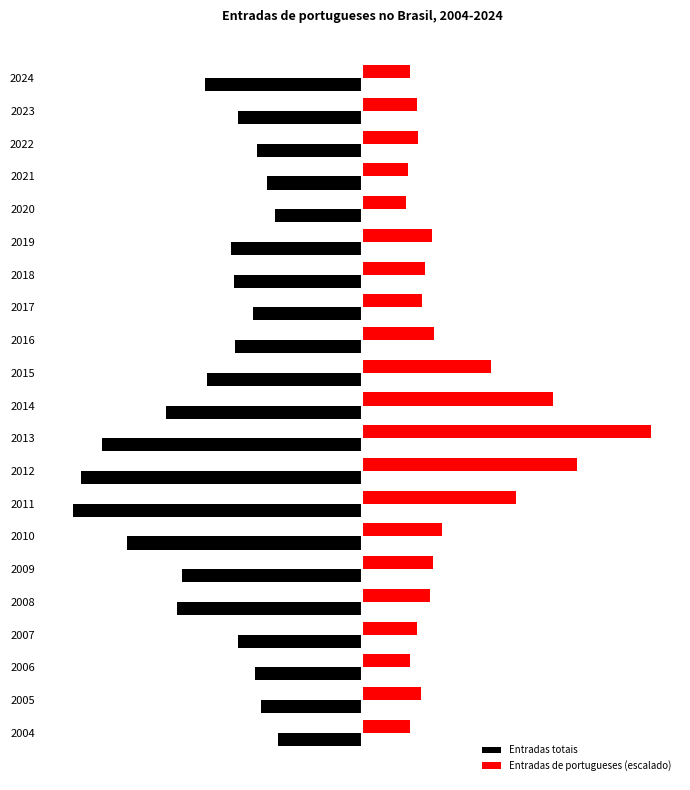

Reading left to right, list all the values displayed in this chart.

Entradas totais: -20162.0	-24158.0	-25440.0	-29488.0	-43993.0	-42914.0	-56006.0	-68693.0	-66821.0	-61842.0	-46740.0	-36868.0	-30322.0	-25936.0	-30619.0	-31297.0	-20730.0	-22719.0	-25061.0	-29627.0	-37302.0
Entradas de portugueses (escalado): 11401.5	14074.5	11283.3	13010.0	16061.5	16747.5	18876.4	36499.1	51117.6	68693.0	45440.5	30609.1	17078.6	14216.4	14926.1	16676.5	10384.4	10904.8	13293.9	12939.1	11259.6